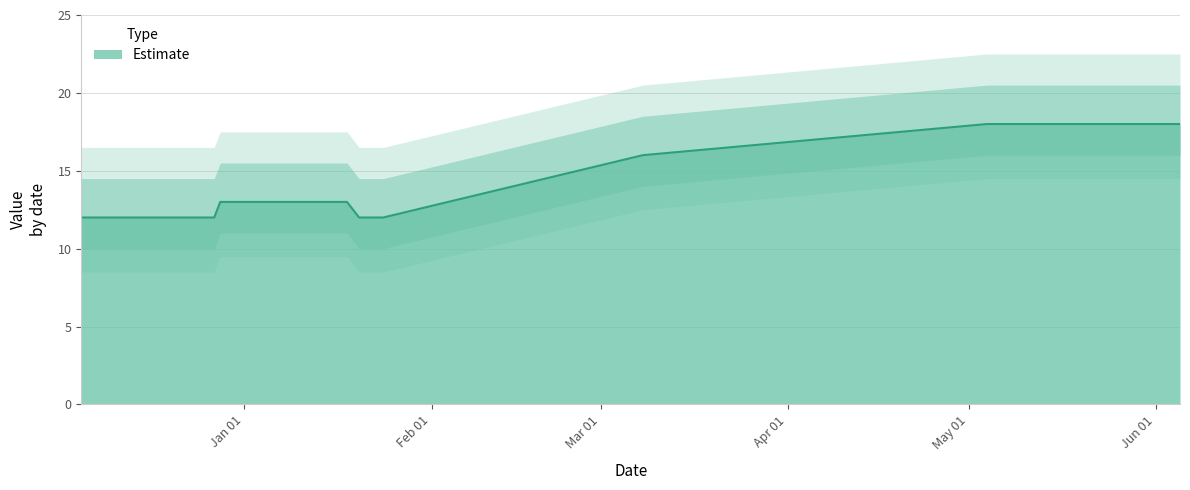

Does the chart display data point markers on the line(s)?

No